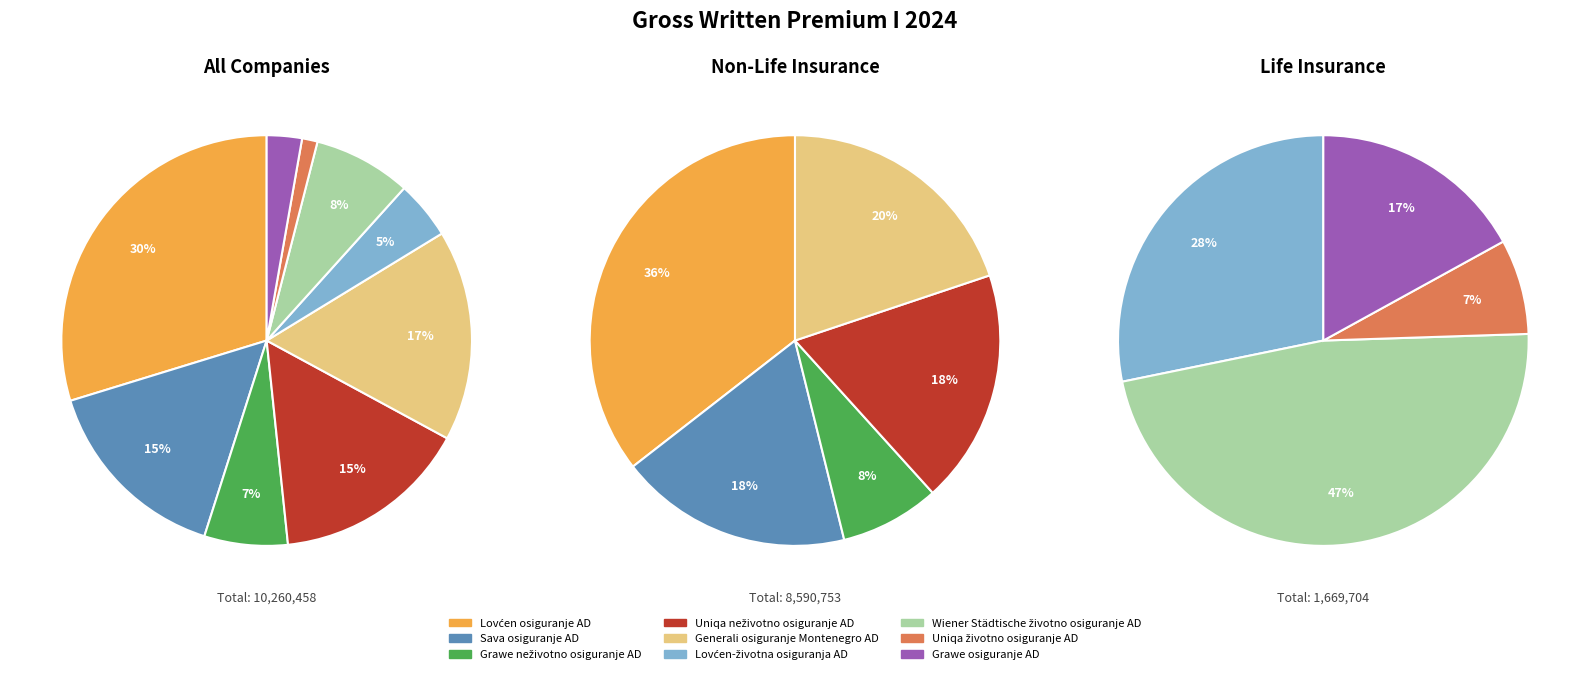

What is the ratio of the value at Generali osiguranje Montenegro AD to the value at Uniqa životno osiguranje AD?

13.6